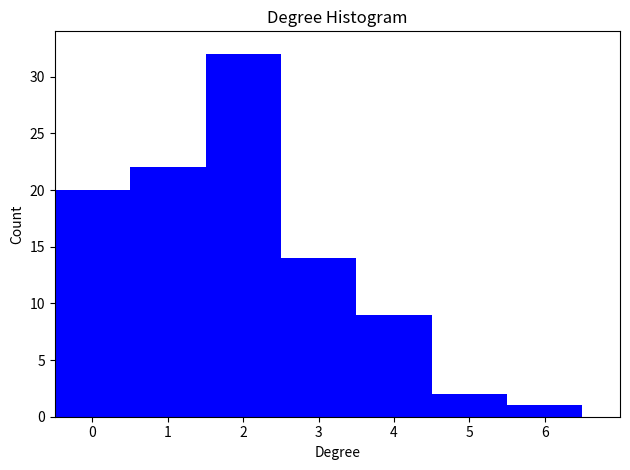

Reading left to right, extract all data points from this chart.

20	22	32	14	9	2	1